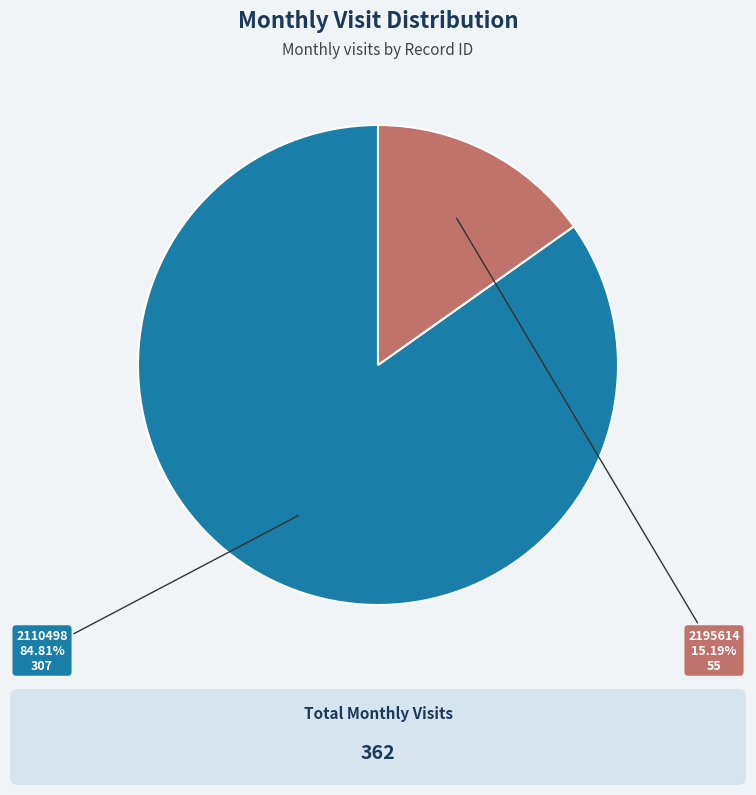

What percentage do 2195614 and 2110498 together represent?

100.0%